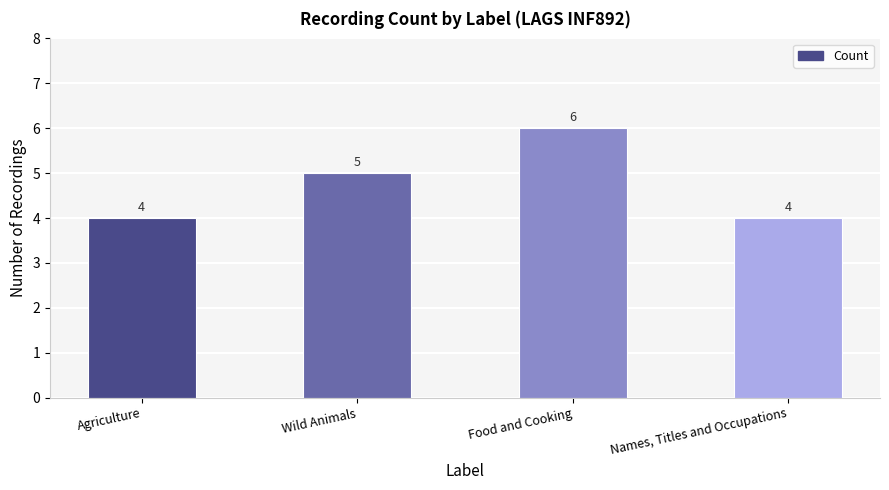

What is the ratio of the value at Names, Titles and Occupations to the value at Food and Cooking?

0.7